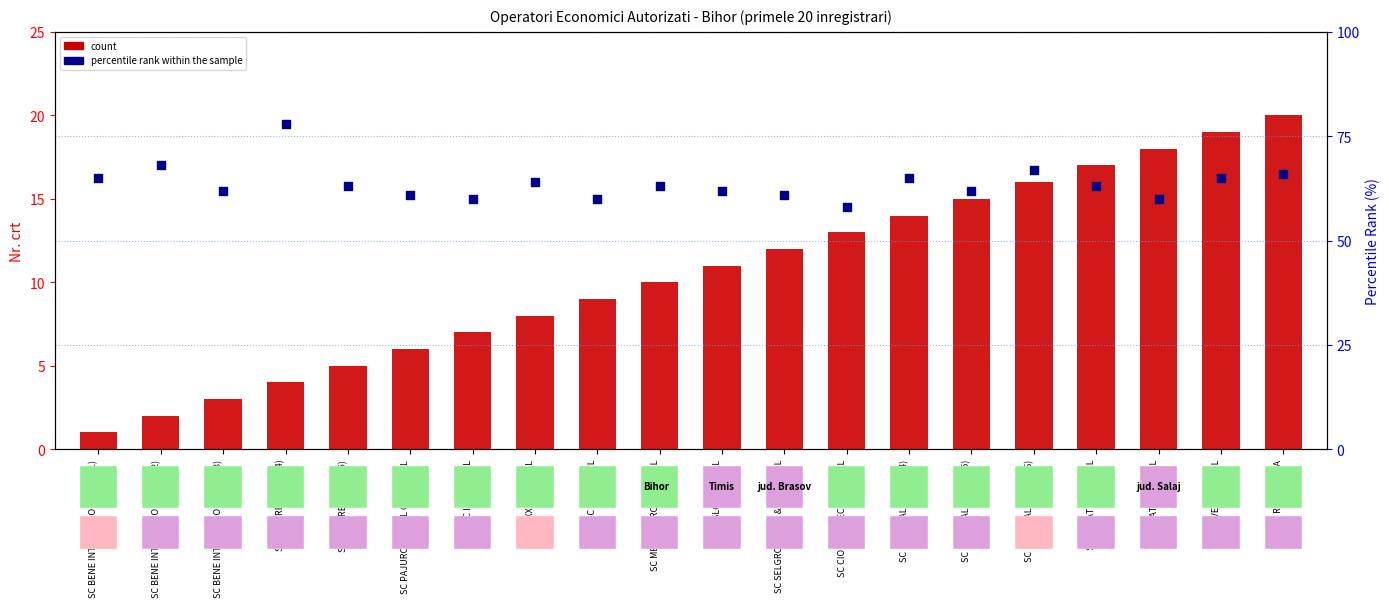

Which series has the largest total across all categories?

percentile rank within the sample